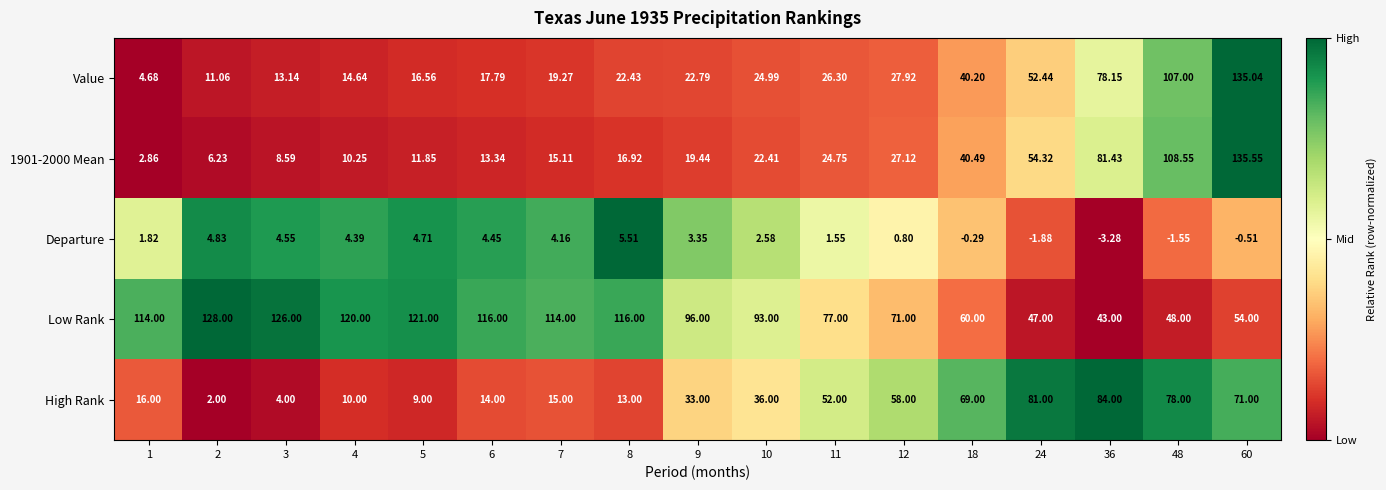

Between 10 and 24, which series saw the biggest shift?

Low Rank